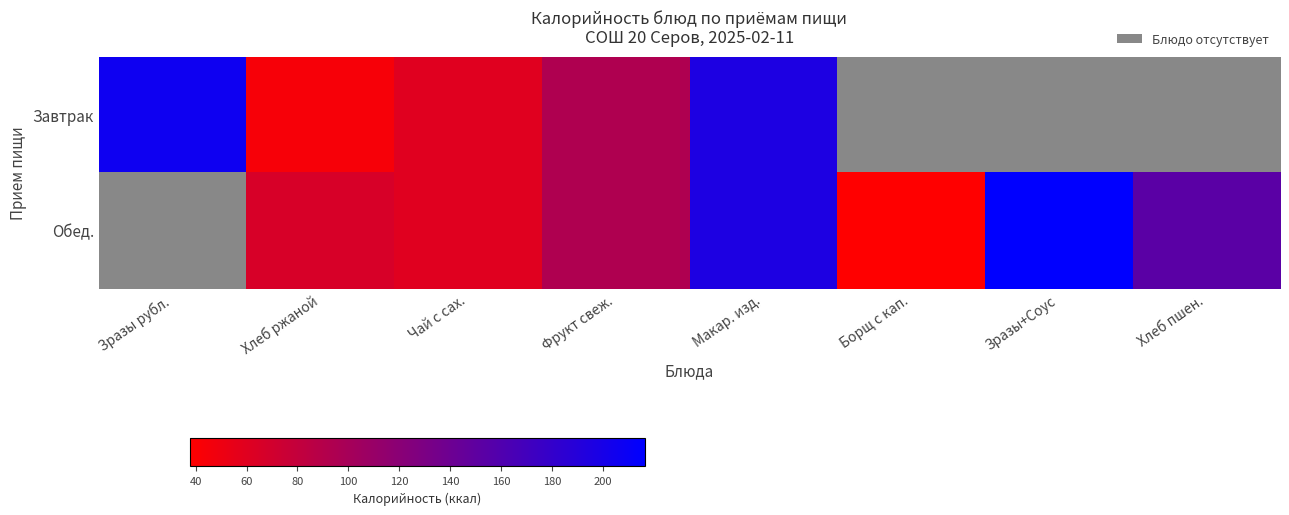

Is the value of Завтрак at Борщ с кап. greater than the value of Обед. at Фрукт свеж.?

No